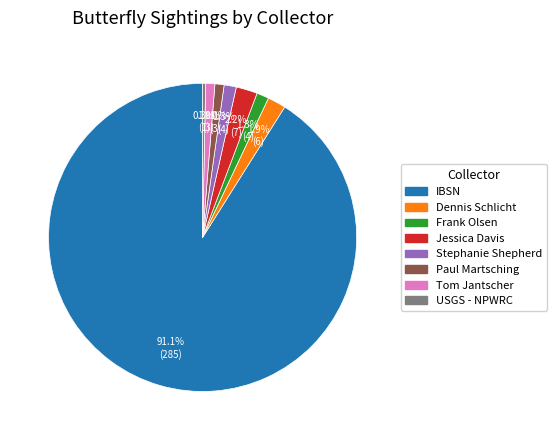

How many slices are in this pie chart?

8